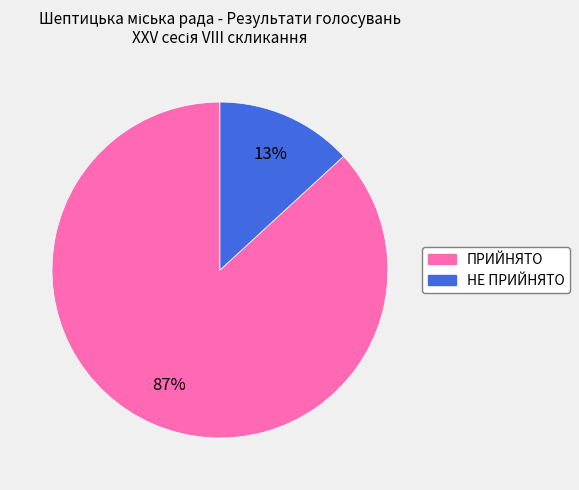

To the nearest percent, what is the difference between the НЕ ПРИЙНЯТО and ПРИЙНЯТО slice percentages?

74%